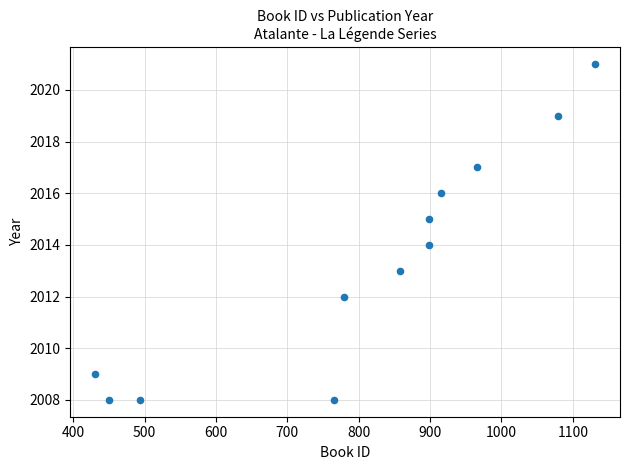

What is the average X value?

806